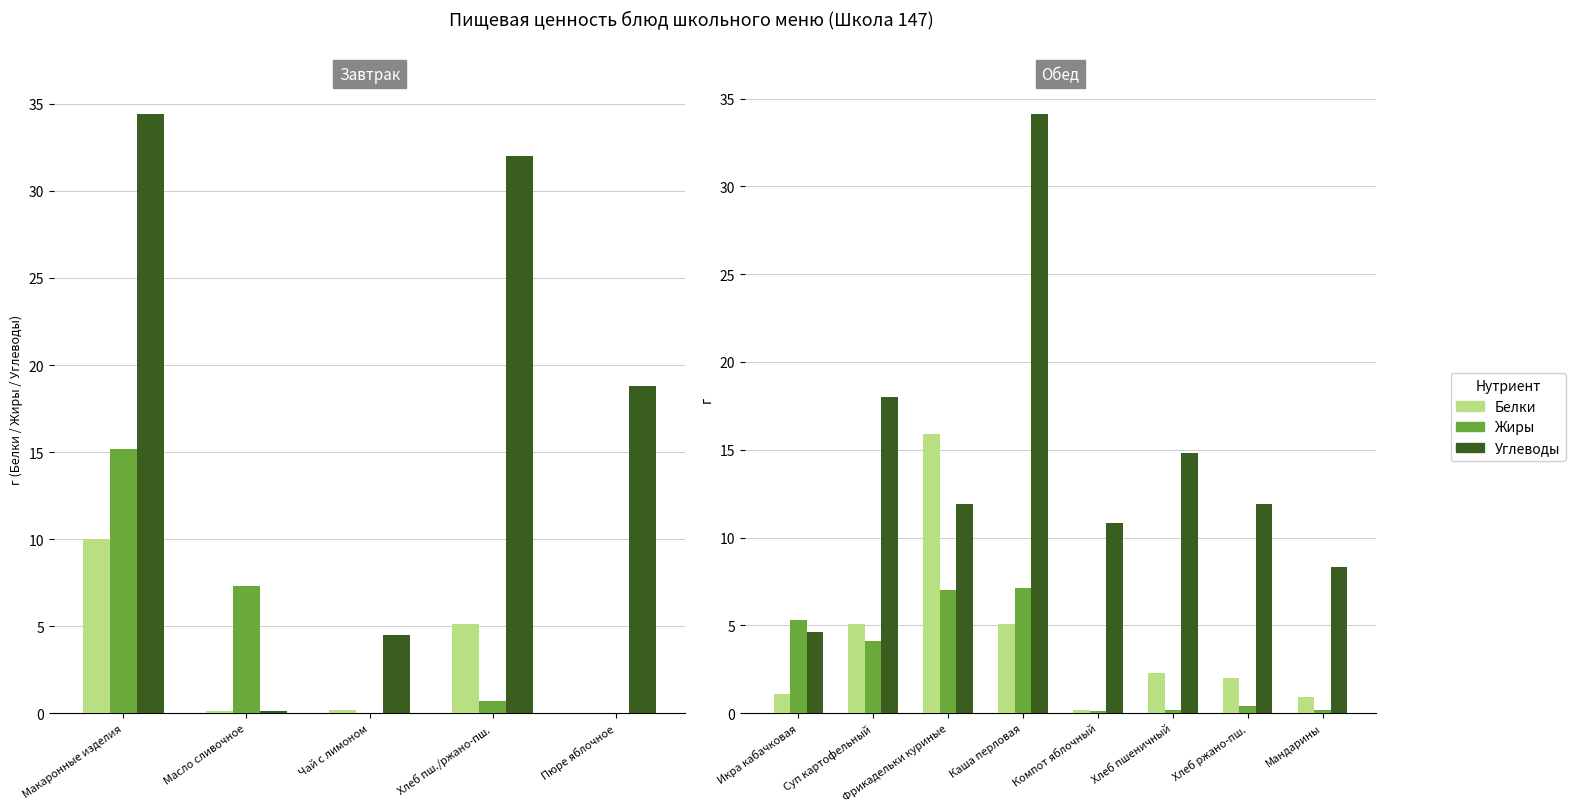

Is it true that Углеводы equals 6.1 at Икра кабачковая?

False